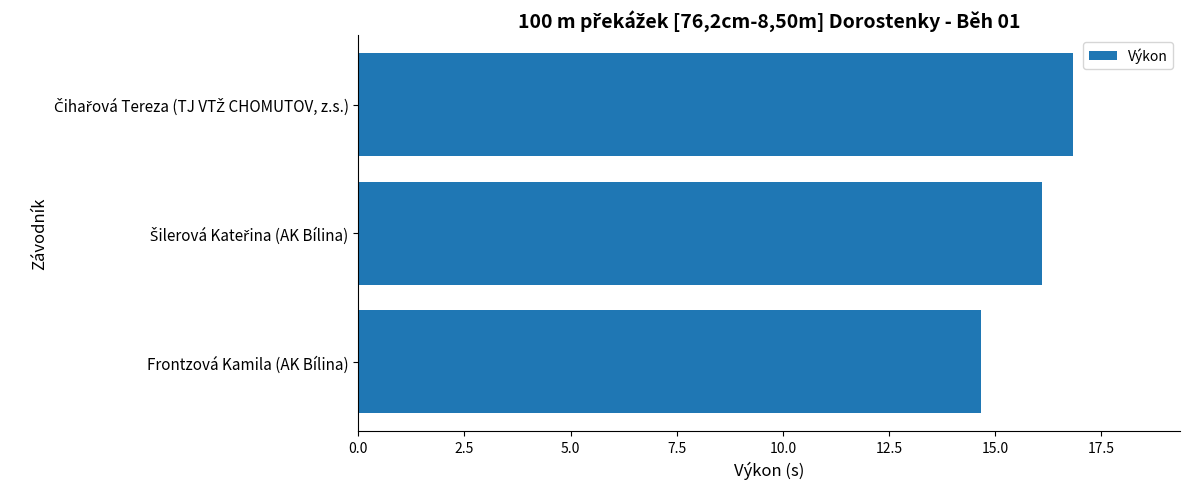

Reading bottom to top, extract all data points from this chart.

14.7	16.1	16.8